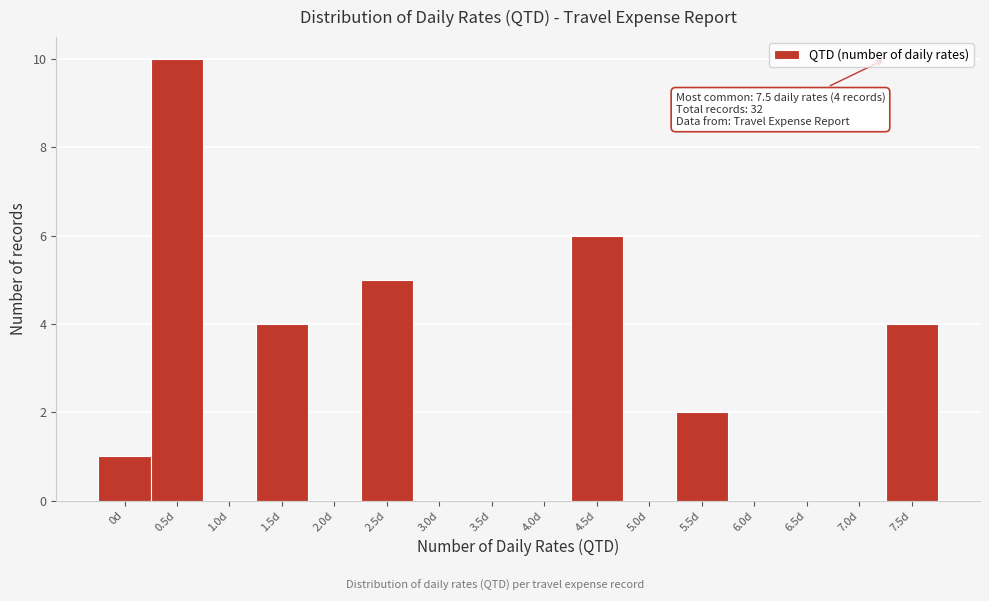

Reading right to left, transcribe all the data shown in this chart.

7.5d=4	7.0d=0	6.5d=0	6.0d=0	5.5d=2	5.0d=0	4.5d=6	4.0d=0	3.5d=0	3.0d=0	2.5d=5	2.0d=0	1.5d=4	1.0d=0	0.5d=10	0d=1